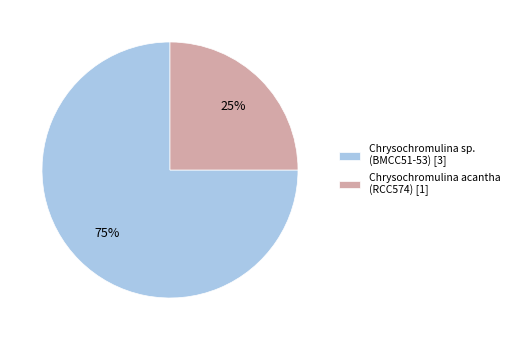

To the nearest percent, what percentage of the pie is Chrysochromulina acantha (RCC574) [1]?

25%